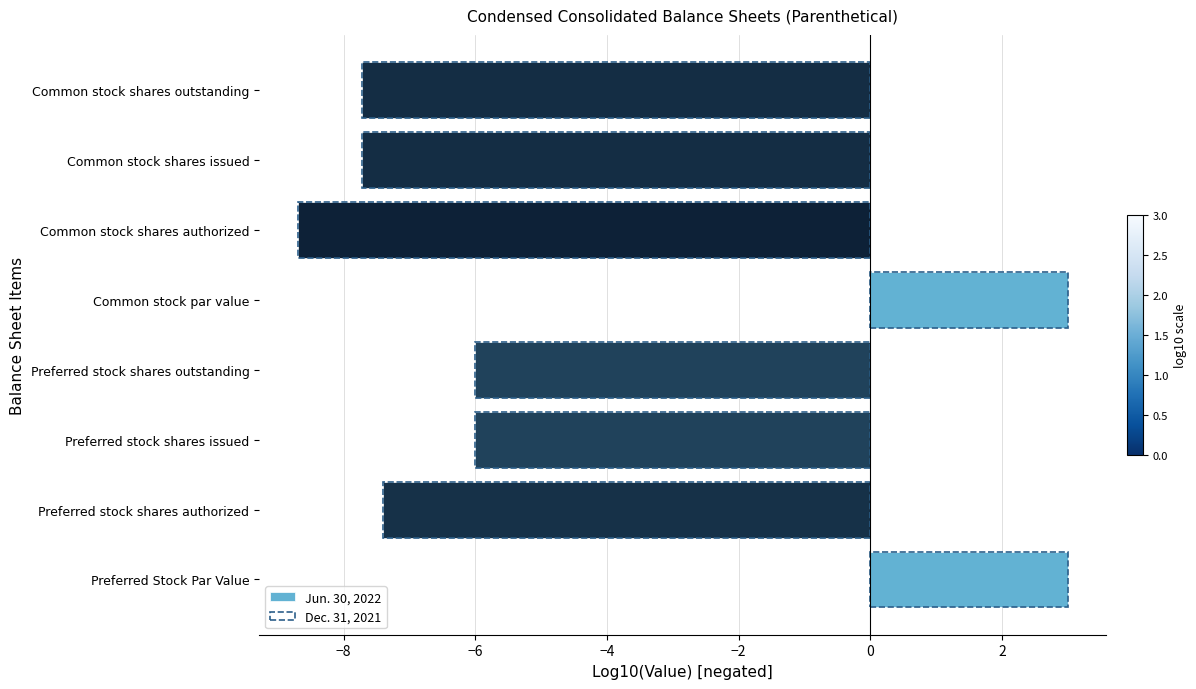

What is the difference between the maximum and second lowest values in the Jun. 30, 2022 series?

10.7